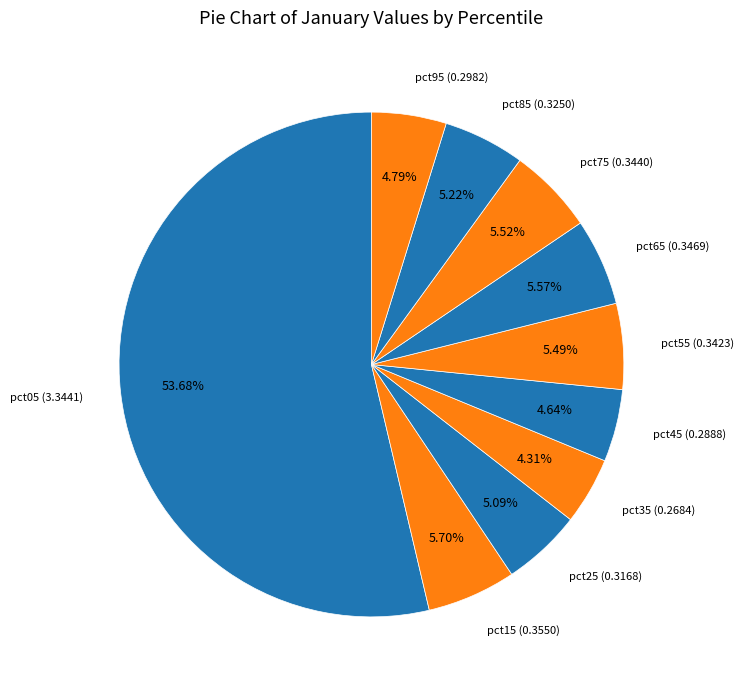

How many segments does this pie chart have?

10